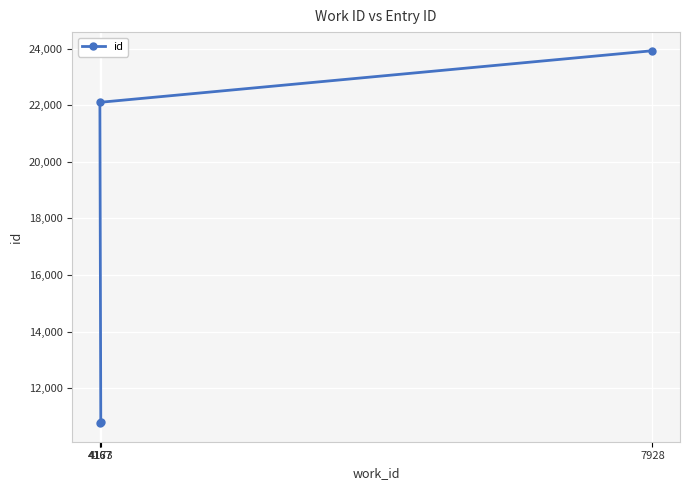

What is the difference between the maximum and minimum values?

13172